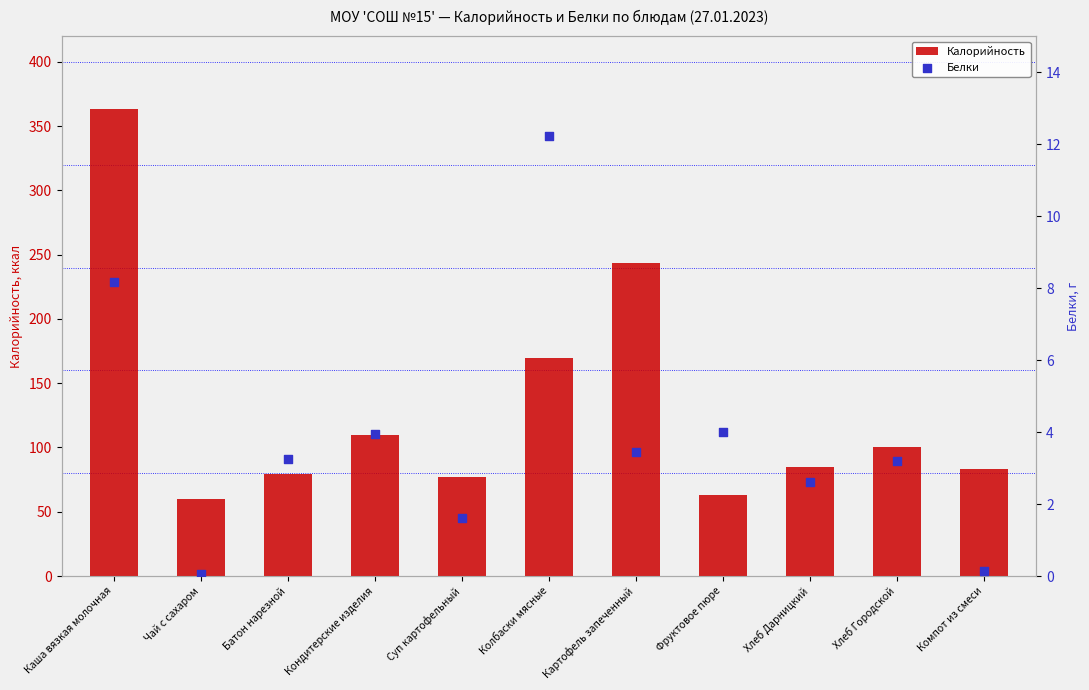

Is the value of Белки at Колбаски мясные greater than the value of Калорийность at Чай с сахаром?

No